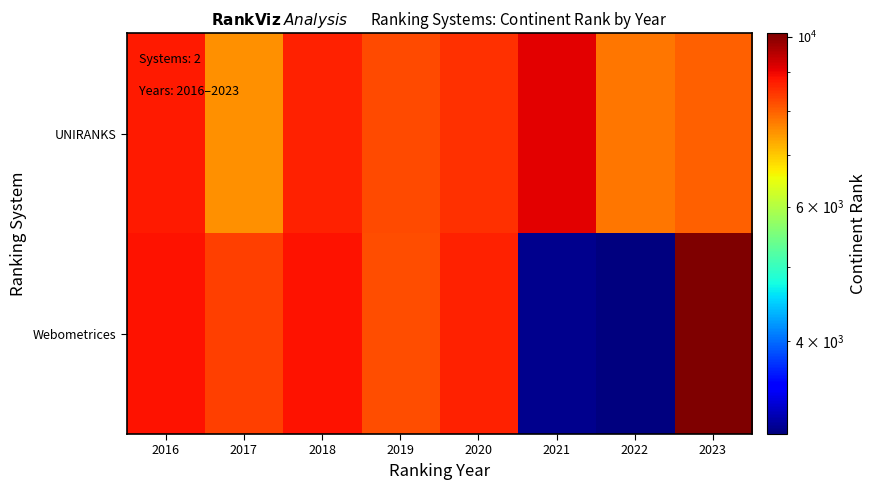

Reading left to right, extract all data points from this chart.

UNIRANKS: 2016=8756	2017=7530	2018=8671	2019=8231	2020=8516	2021=9086	2022=7799	2023=7994
Webometrices: 2016=8820	2017=8363	2018=8820	2019=8189	2020=8687	2021=3078	2022=3023	2023=10110